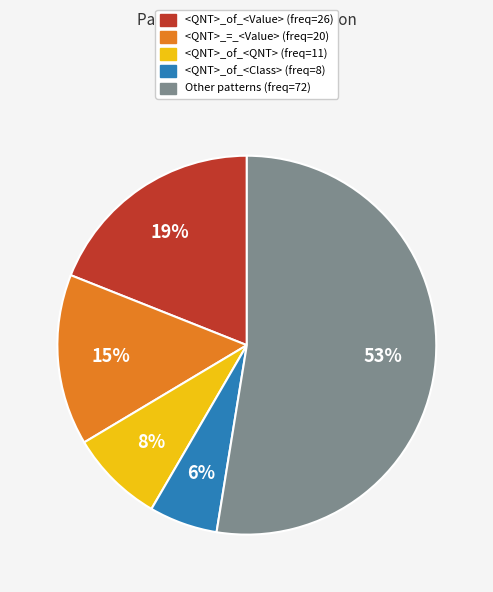

To the nearest percent, what is the difference between the largest and smallest slice percentages?

47%